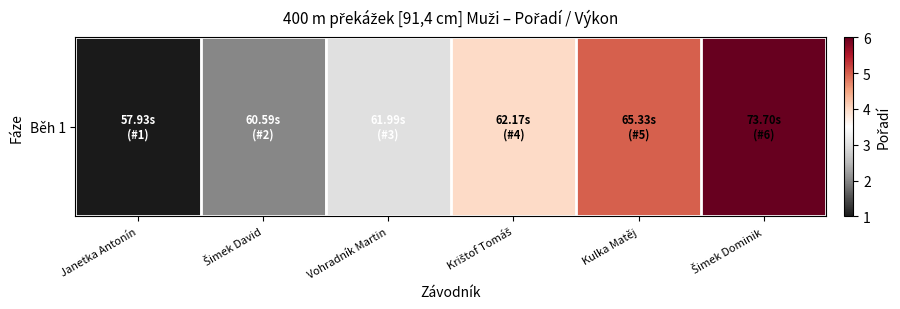

List the labels in order of value, largest first.

Šimek Dominik, Kulka Matěj, Krištof Tomáš, Vohradník Martin, Šimek David, Janetka Antonín